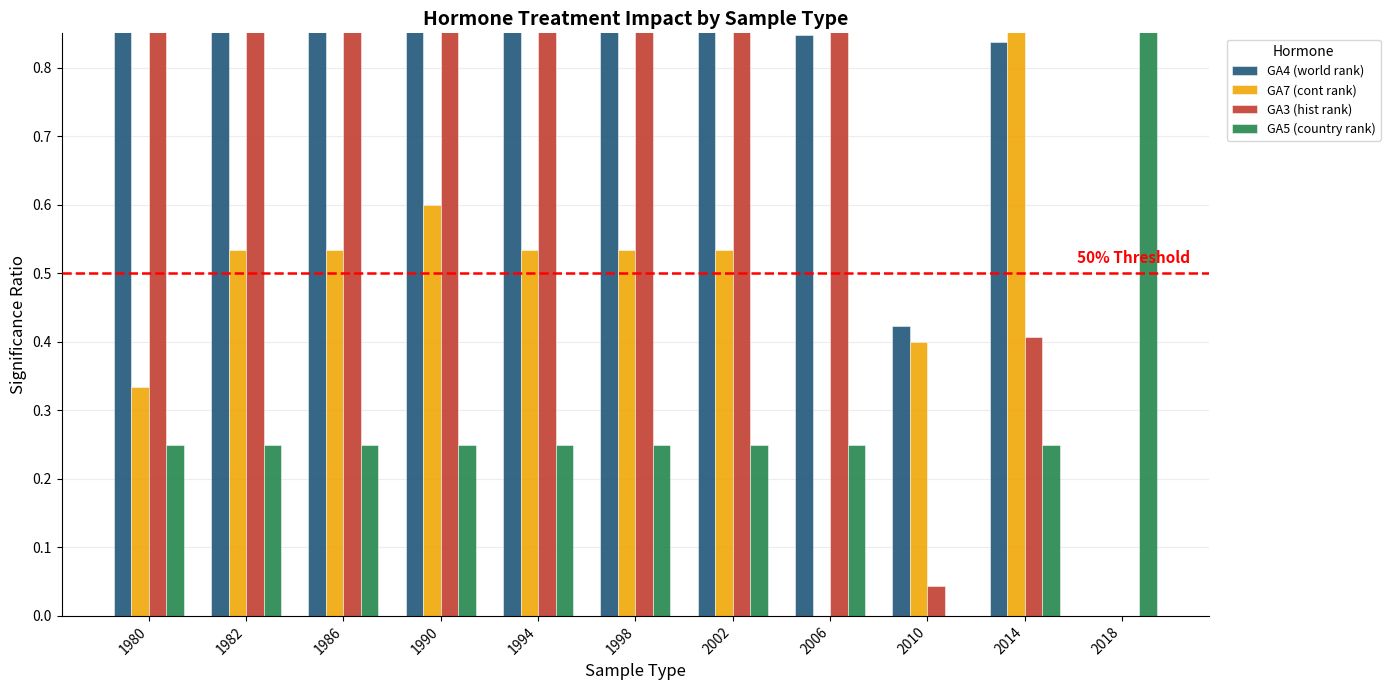

List the labels in order of GA5 (country rank) value, largest first.

2018, 1980, 1982, 1986, 1990, 1994, 1998, 2002, 2006, 2014, 2010